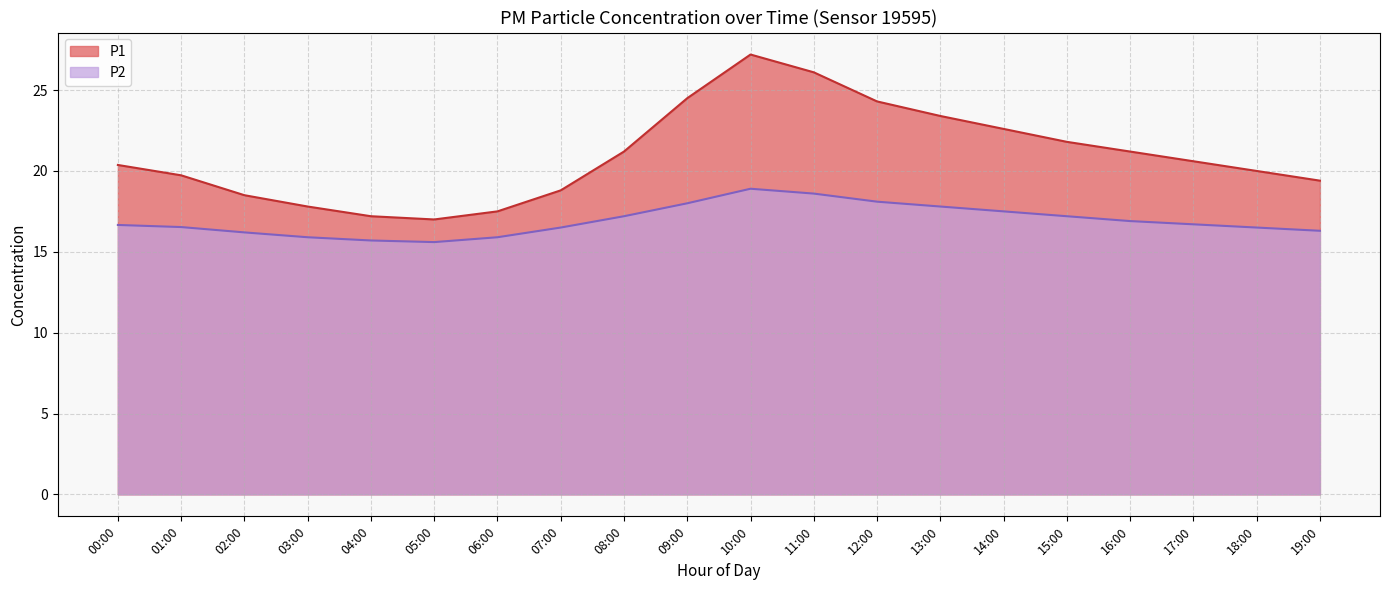

At which label is the value closest to 17?

16:00